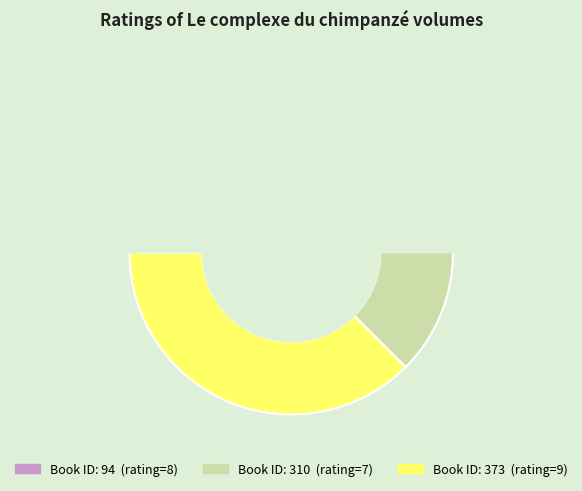

What percentage do 373 and 310 together represent?

66.7%